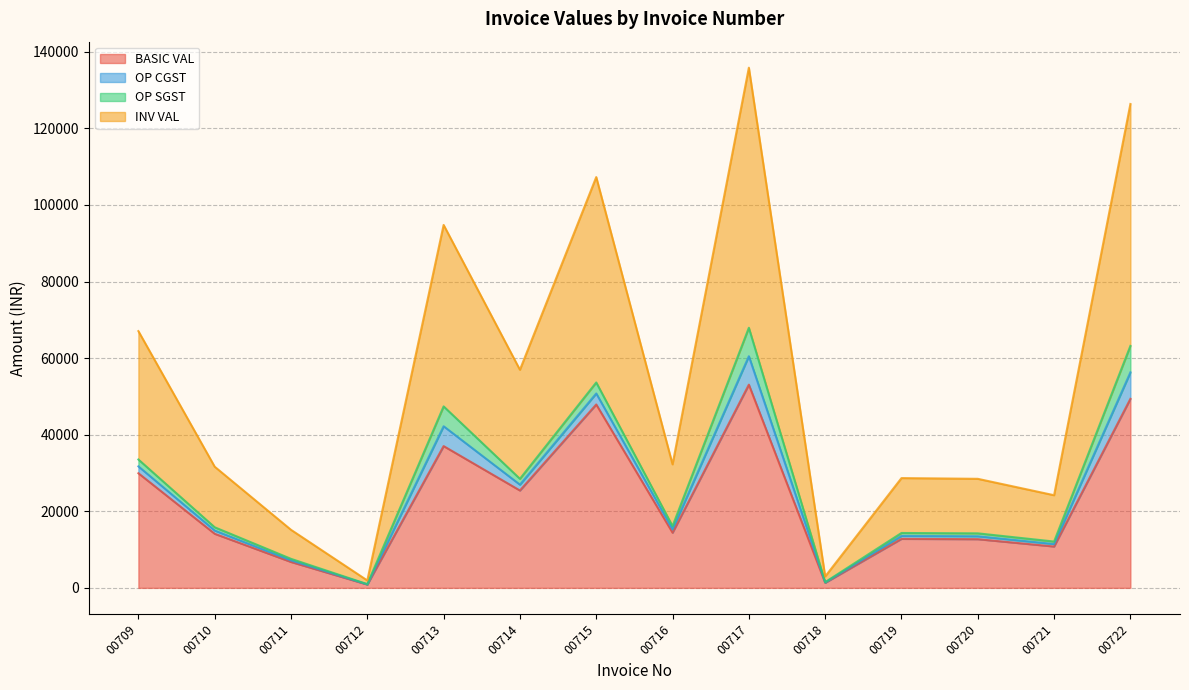

Does the chart have visible grid lines?

Yes